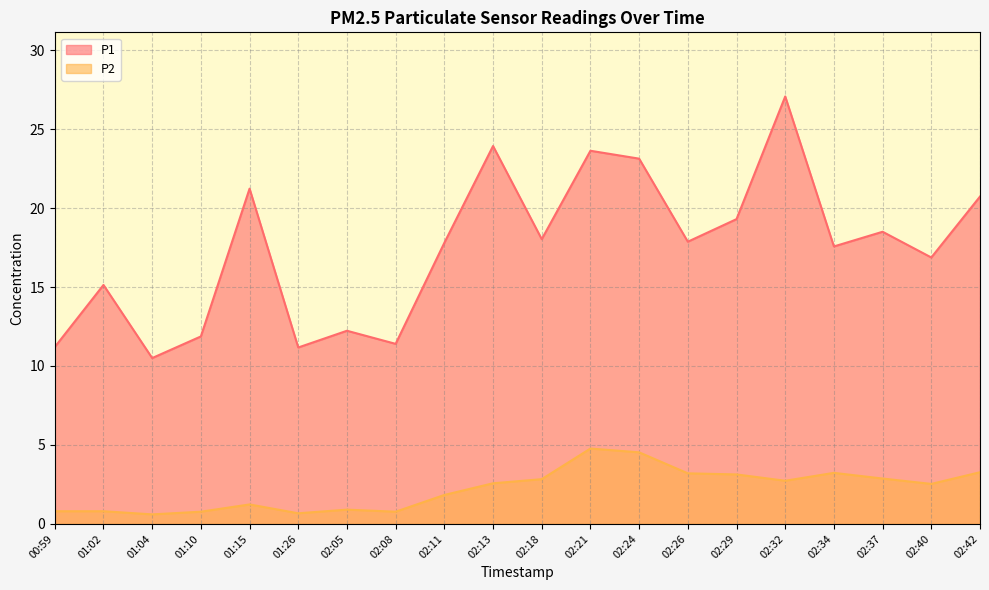

What is the average value of the P2 series?

2.2